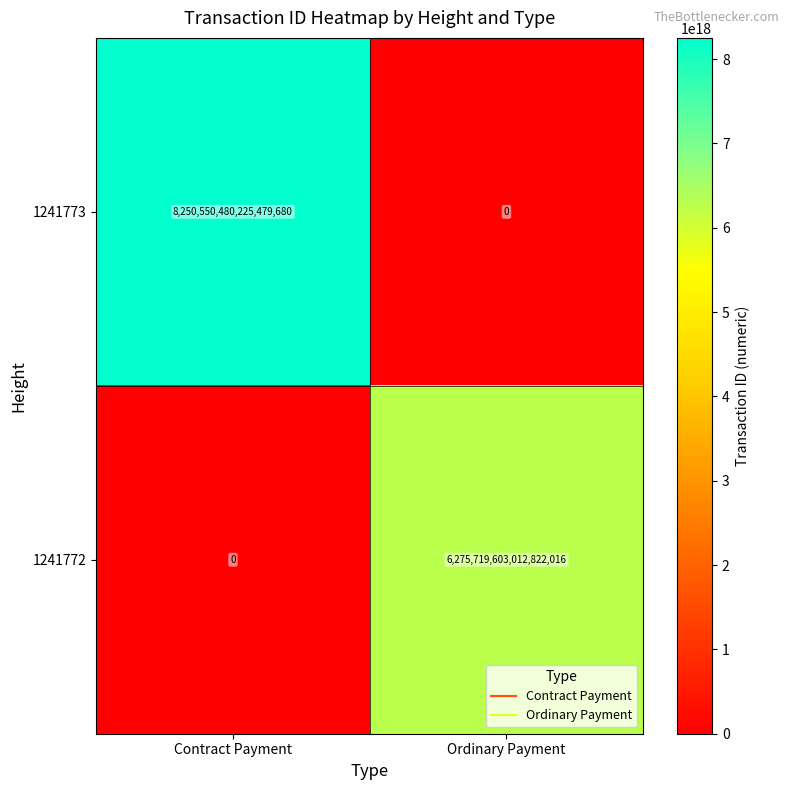

Which series has the widest spread of values?

1241773